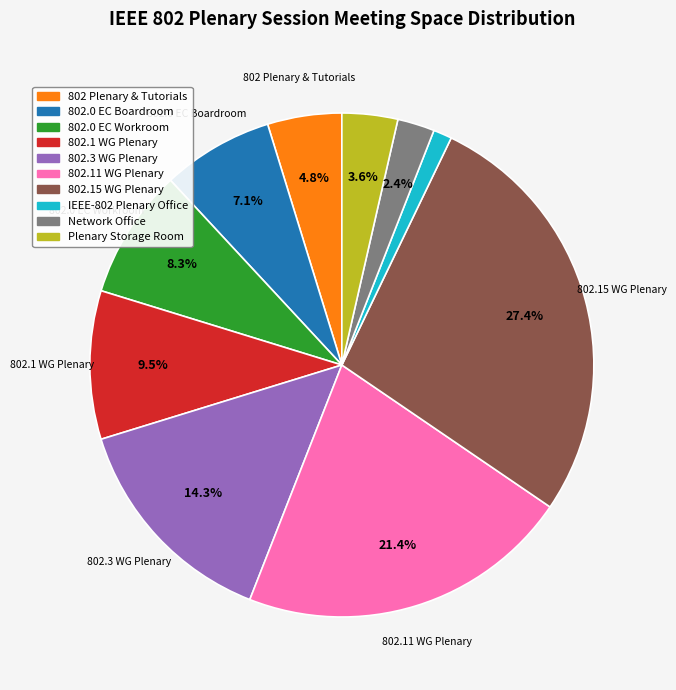

Is the sum of 802.0 EC Workroom and 802.11 WG Plenary greater than half?

No